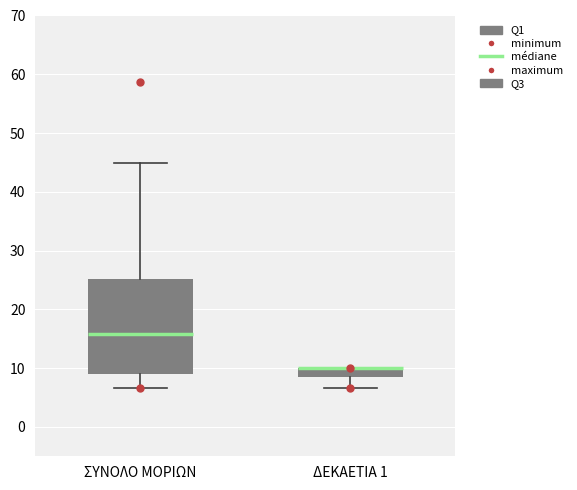

Where is the upper edge of the box for ΣΥΝΟΛΟ ΜΟΡΙΩΝ on the y-axis? The values are not printed on the chart, so give them approximately, as read against the axis.

25